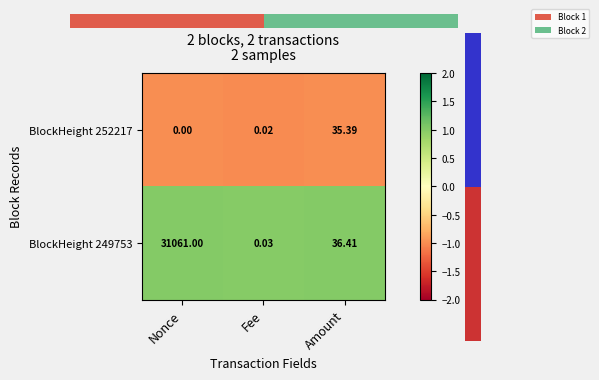

At Fee, list the series in order from smallest to largest.

BlockHeight 252217, BlockHeight 249753